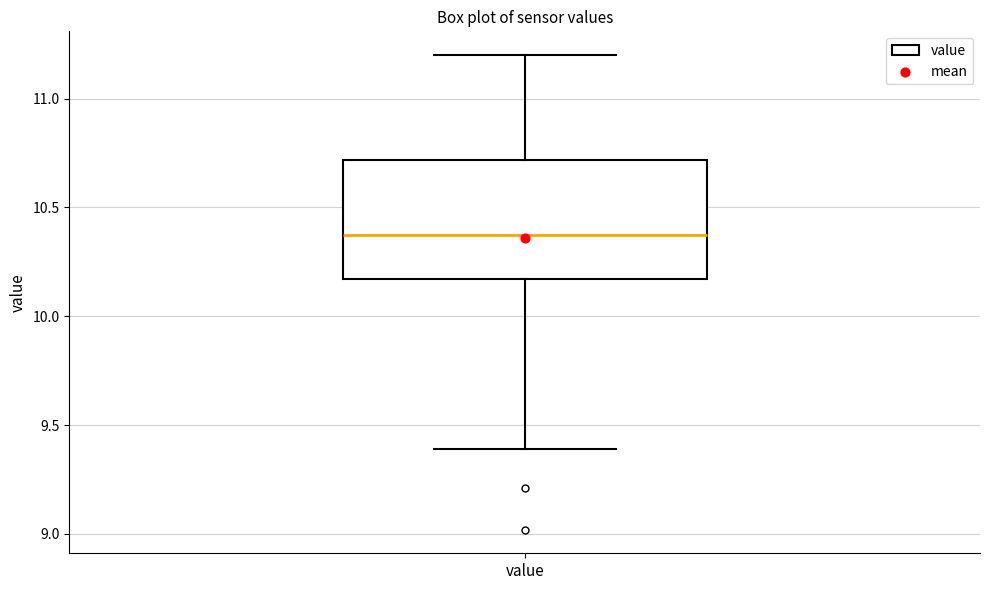

Where does the lower whisker of the box for value end on the y-axis? The values are not printed on the chart, so give them approximately, as read against the axis.

9.40